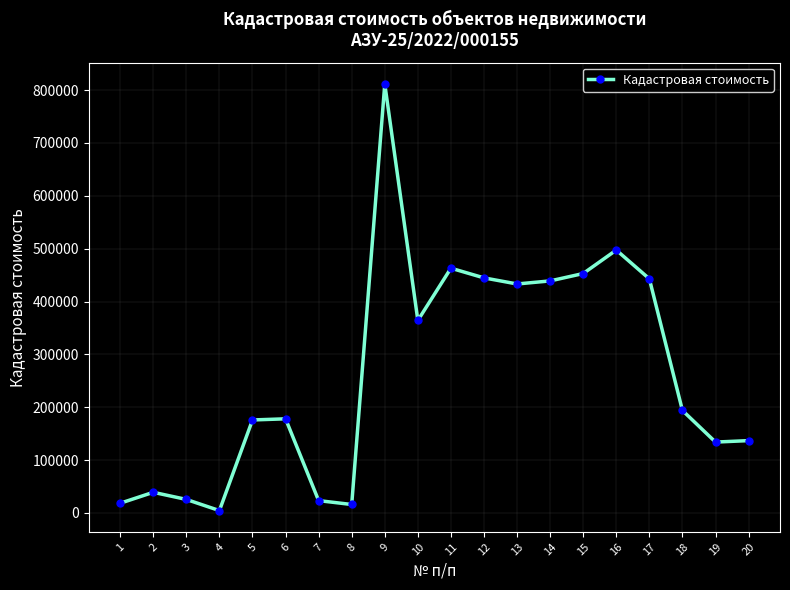

Between 2 and 17, which is larger?

17